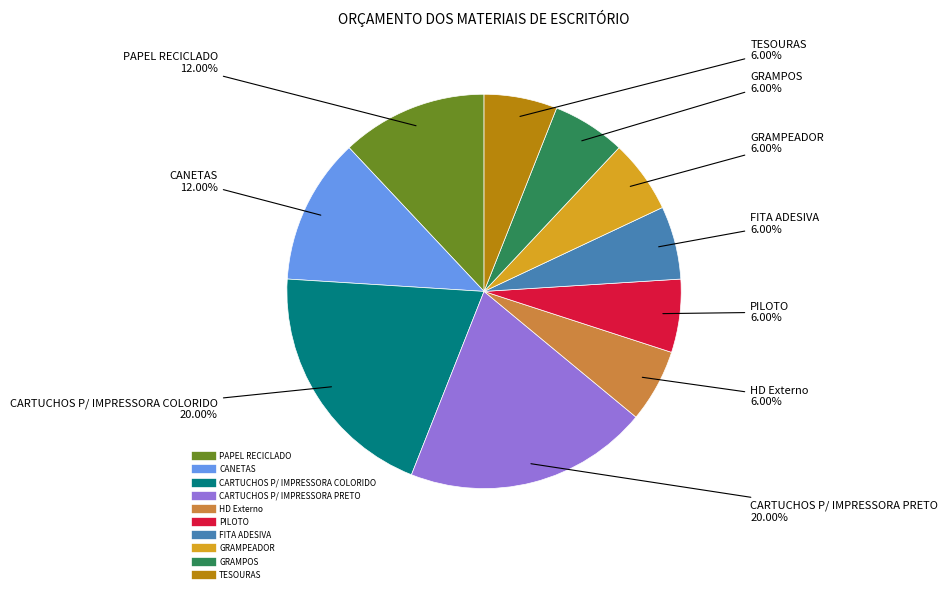

How many slices are in this pie chart?

10